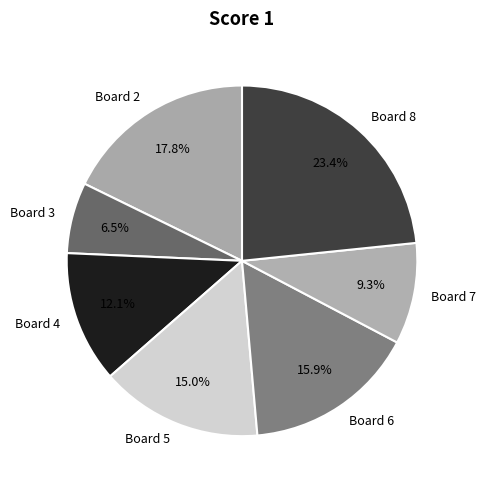

What percentage is the Board 8 slice, to the nearest percent?

23%